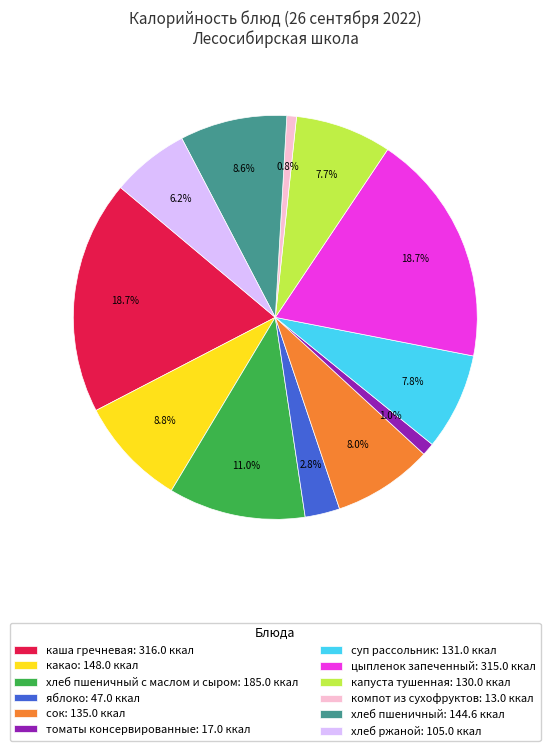

How many segments does this pie chart have?

12